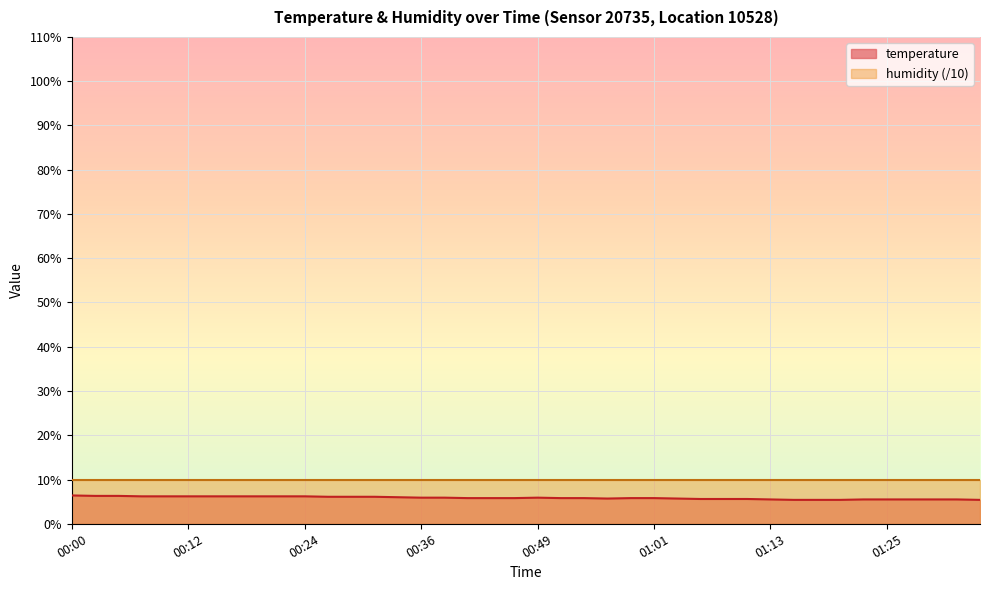

Rank the categories by value from lowest to highest.

01:15, 01:18, 01:20, 01:35, 01:13, 01:23, 01:25, 01:27, 01:30, 01:32, 01:06, 01:08, 01:10, 00:56, 01:03, 00:41, 00:44, 00:46, 00:51, 00:53, 00:58, 01:01, 00:36, 00:39, 00:49, 00:34, 00:27, 00:29, 00:32, 00:07, 00:10, 00:12, 00:14, 00:17, 00:19, 00:22, 00:24, 00:02, 00:05, 00:00